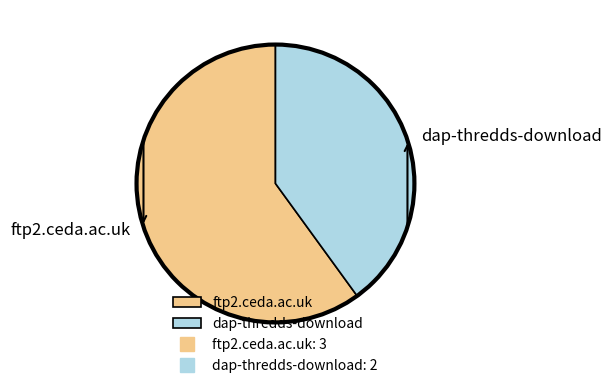

The dap-thredds-download slice represents 27% of the pie. True or false?

False